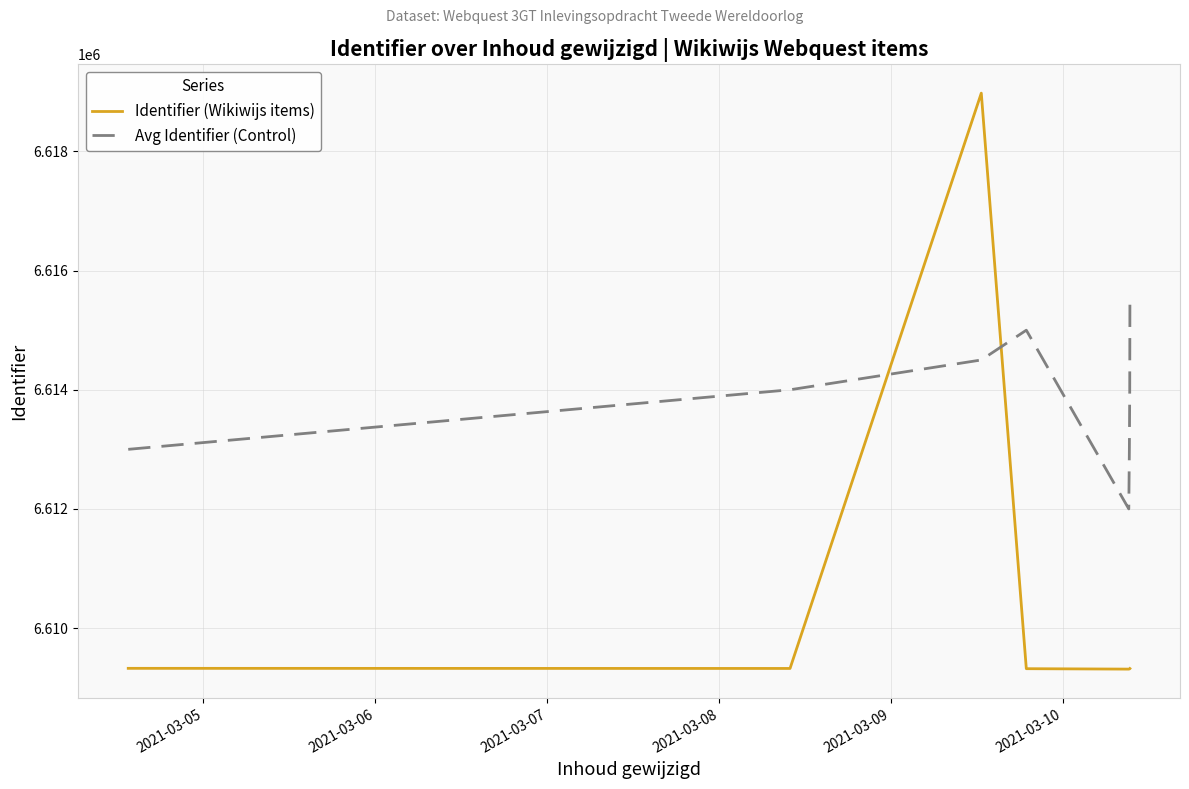

Which series has the largest range (max minus min)?

Identifier (Wikiwijs items)